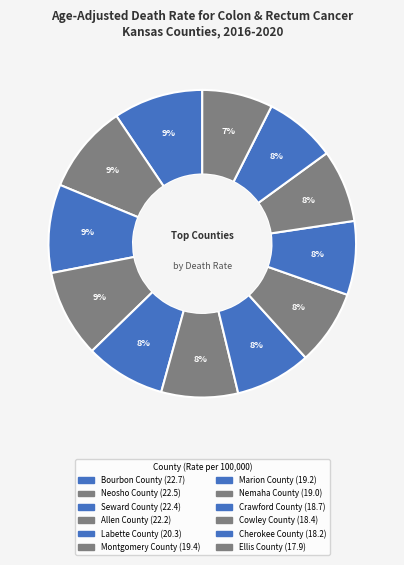

How many slices are in this pie chart?

12